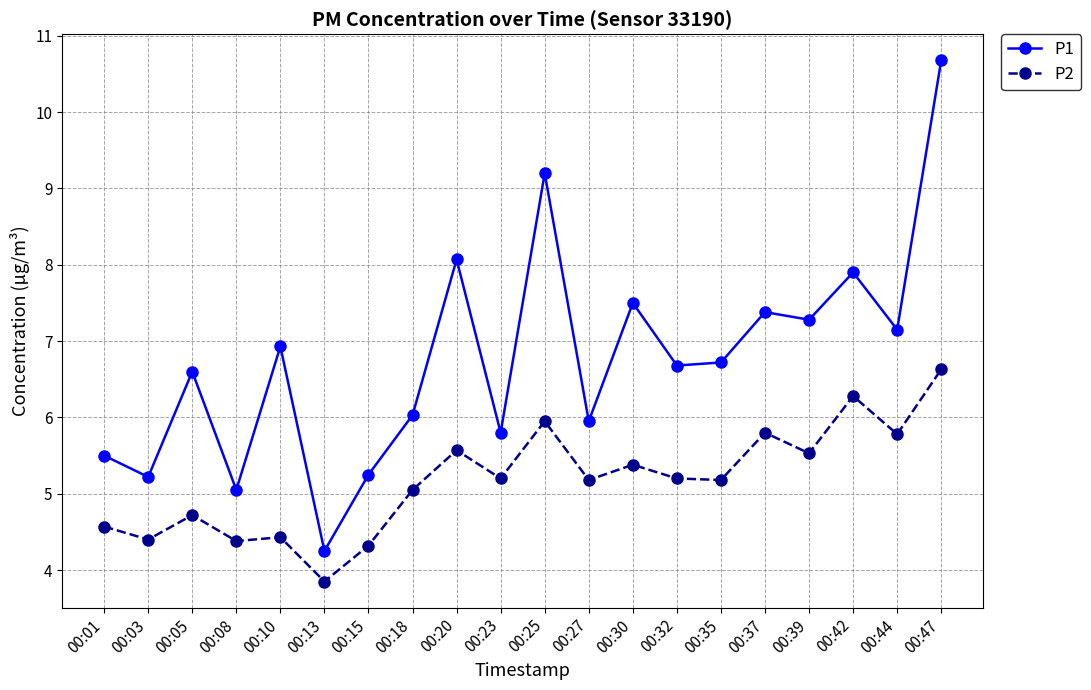

What is the highest value of the P2 series?

6.6